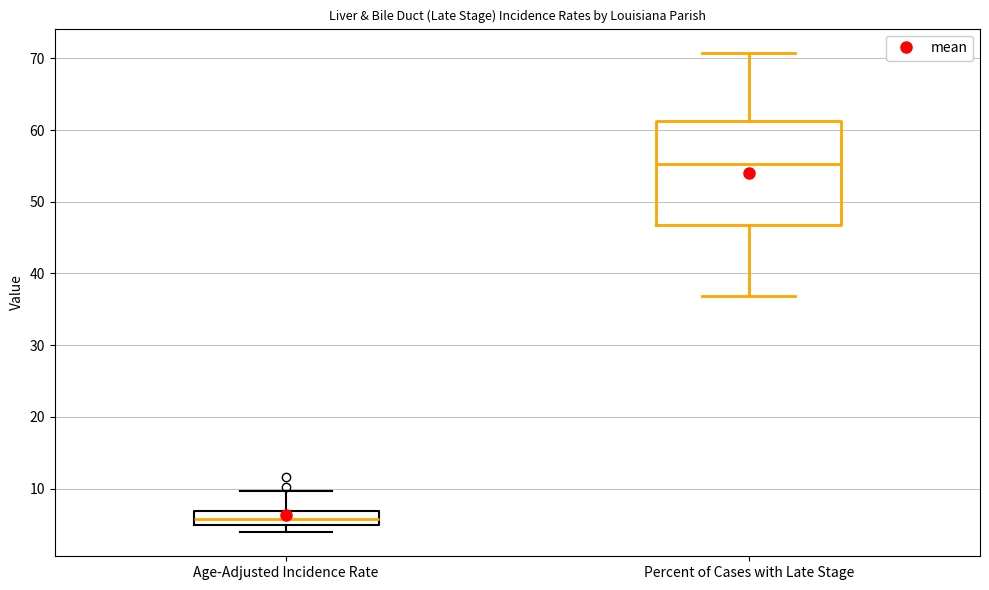

Reading left to right, transcribe this box plot: for each box, give where its median line is, the range the box spans, and where its two whiskers end, as read against the y-axis. The values are not printed on the chart, so give them approximately, as read against the axis.

Age-Adjusted Incidence Rate: median 6, box 5 to 7, whiskers 4 to 10
Percent of Cases with Late Stage: median 55, box 47 to 61, whiskers 37 to 71